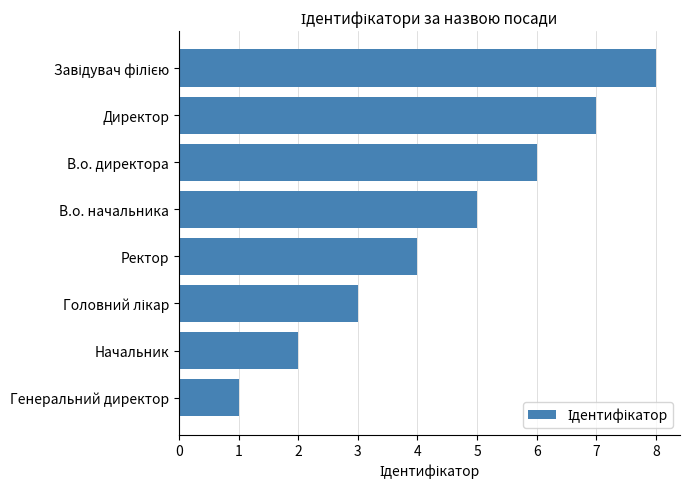

The value at Начальник is 2. True or false?

True